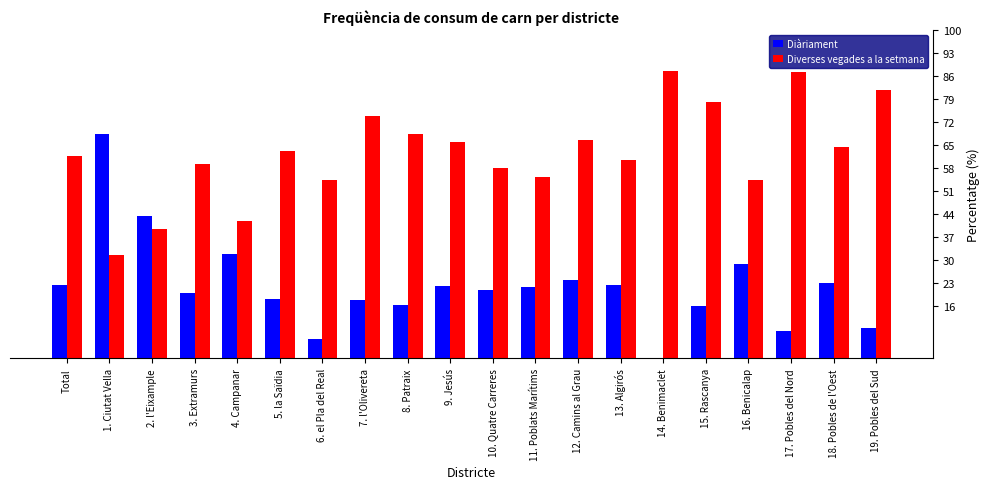

The Diverses vegades a la setmana series shows 55.2 at 11. Poblats Marítims. True or false?

True